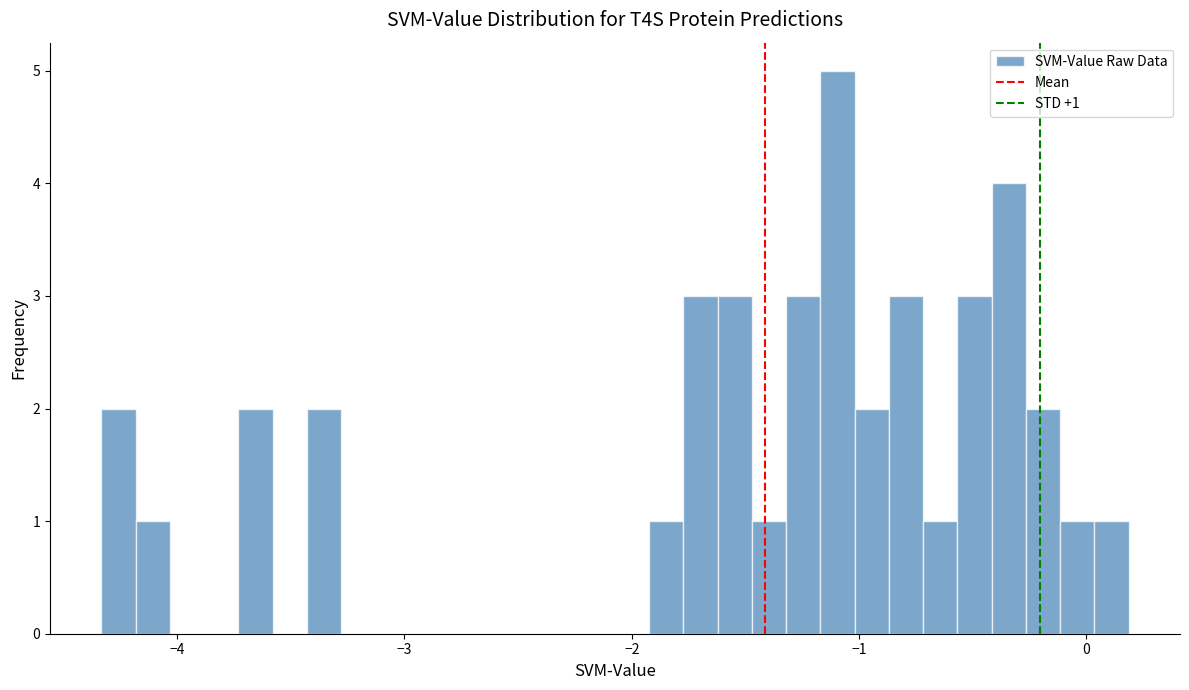

Read against the x-axis, roughly where is the centre of the tallest bar?

-1.1